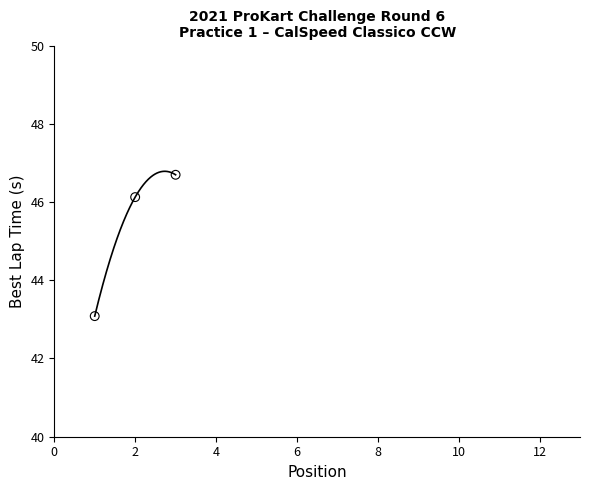

What Y value in the scatter plot is closest to 44?

43.1